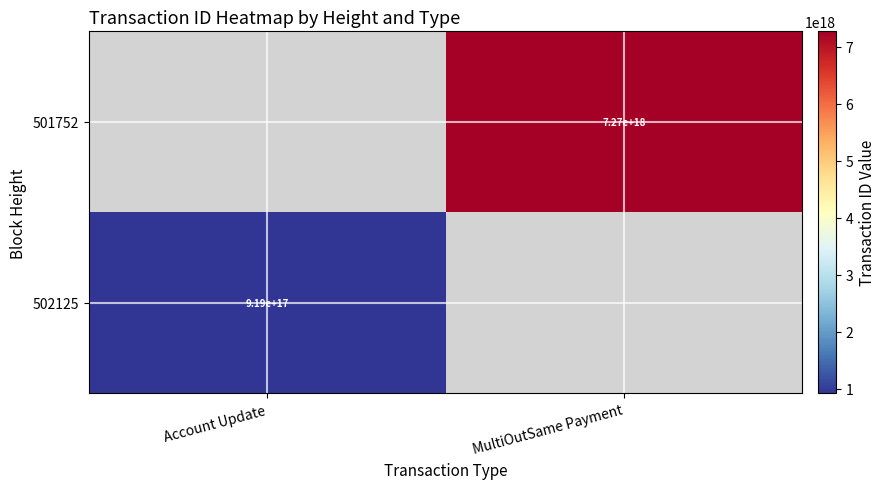

True or false: 502125 has a value of 919000000000000000 at Account Update.

True